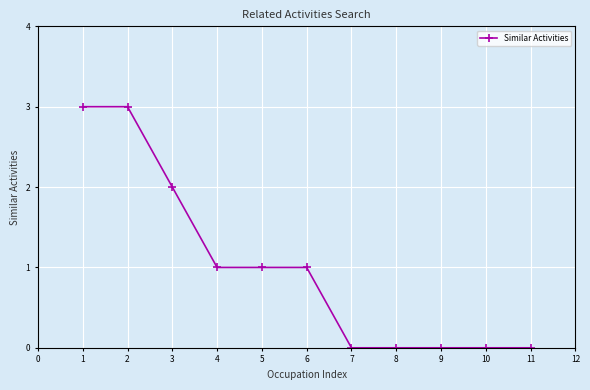

What is the difference between the maximum and minimum values?

3